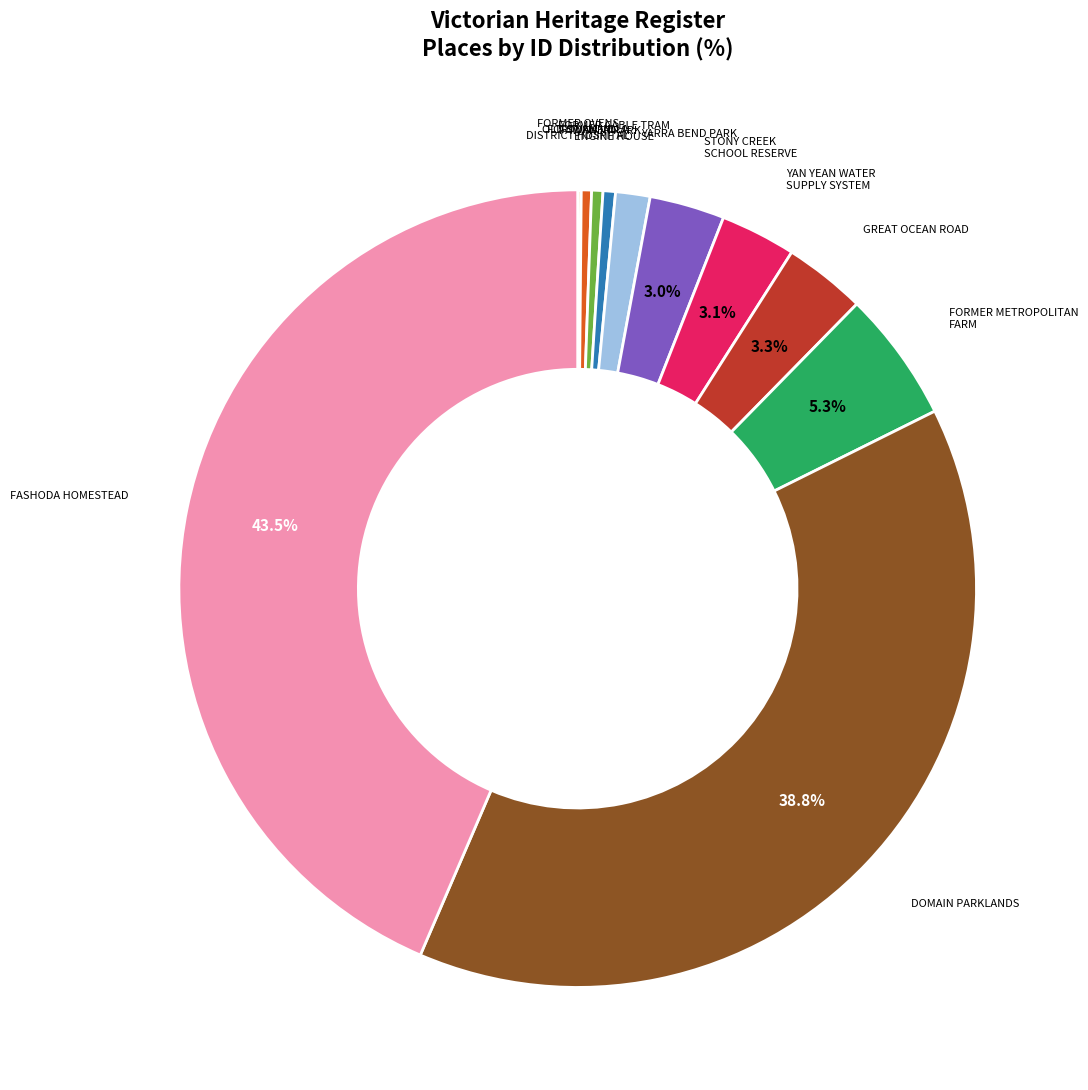

Which has a higher value, FORMER CABLE TRAM ENGINE HOUSE or FASHODA HOMESTEAD?

FASHODA HOMESTEAD